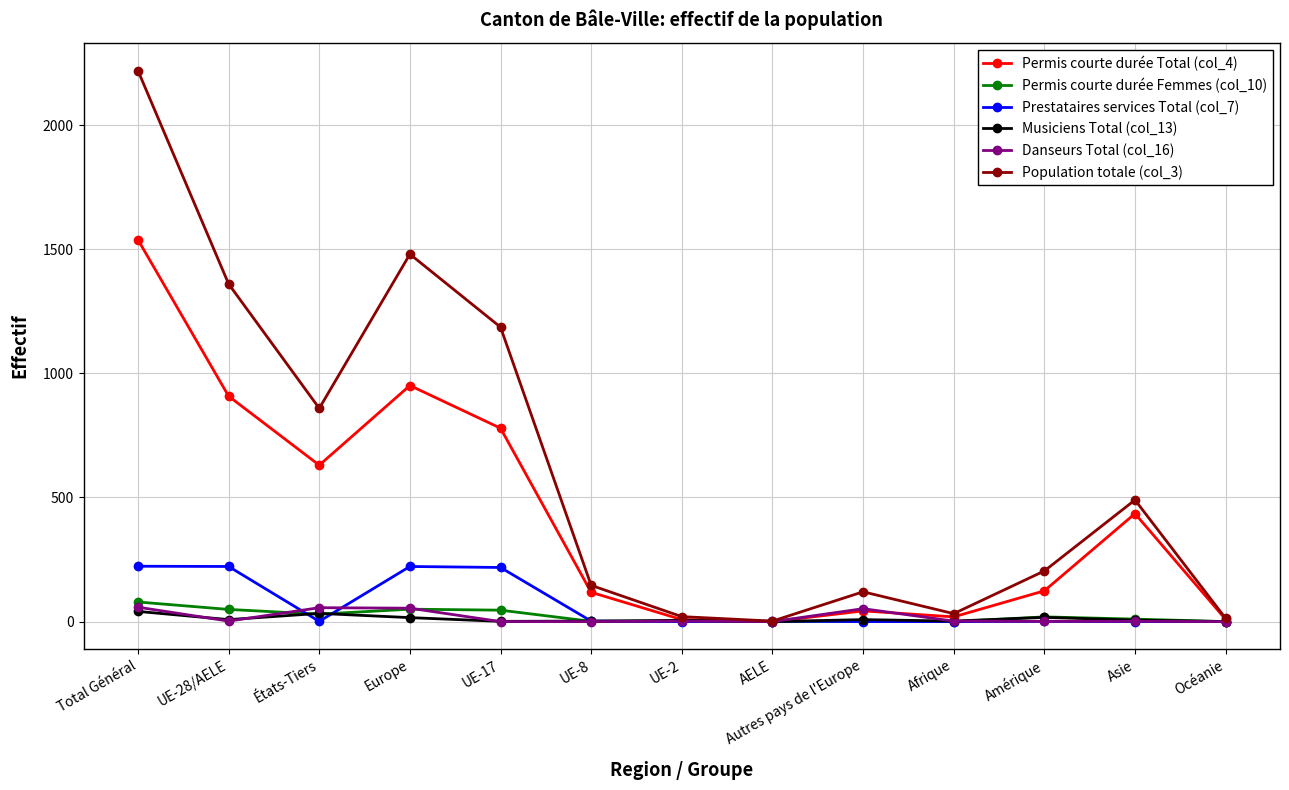

True or false: Permis courte durée Femmes (col_10) has more than 0 interior local peaks.

True